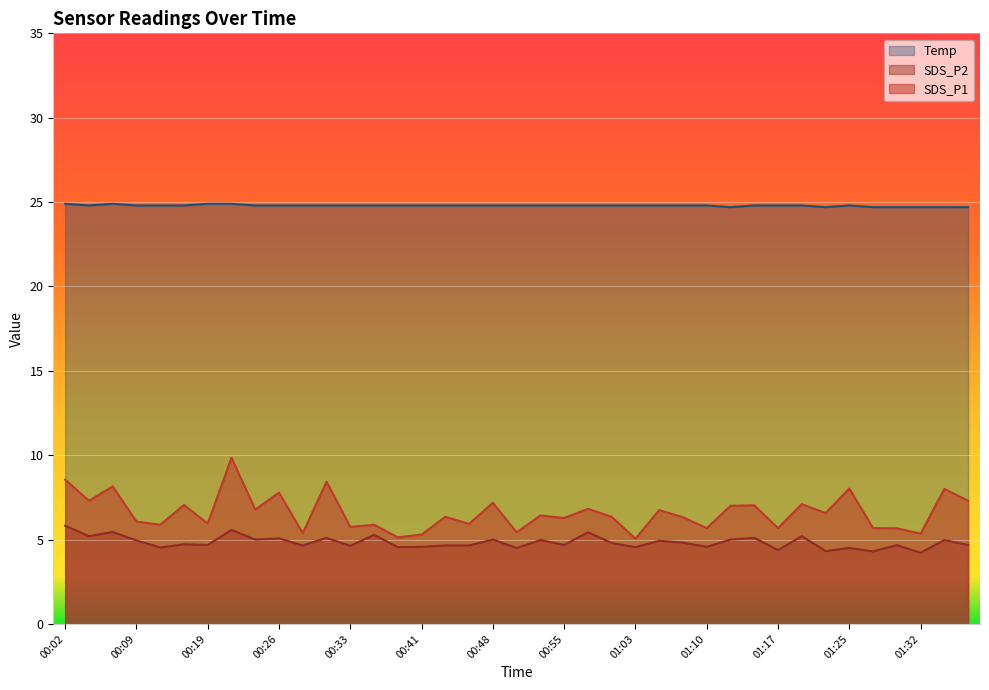

How many lines are shown in the chart?

3